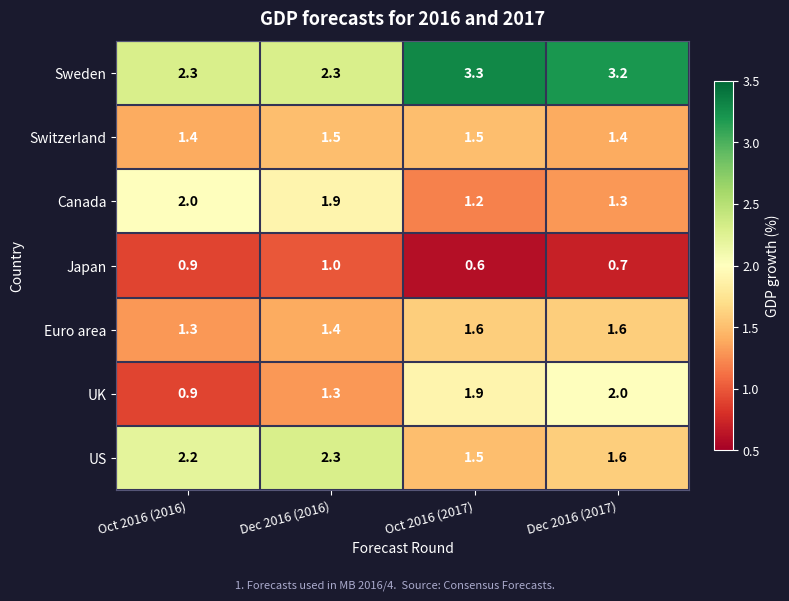

What is the spread (max minus min) of values at Oct 2016 (2017)?

2.7